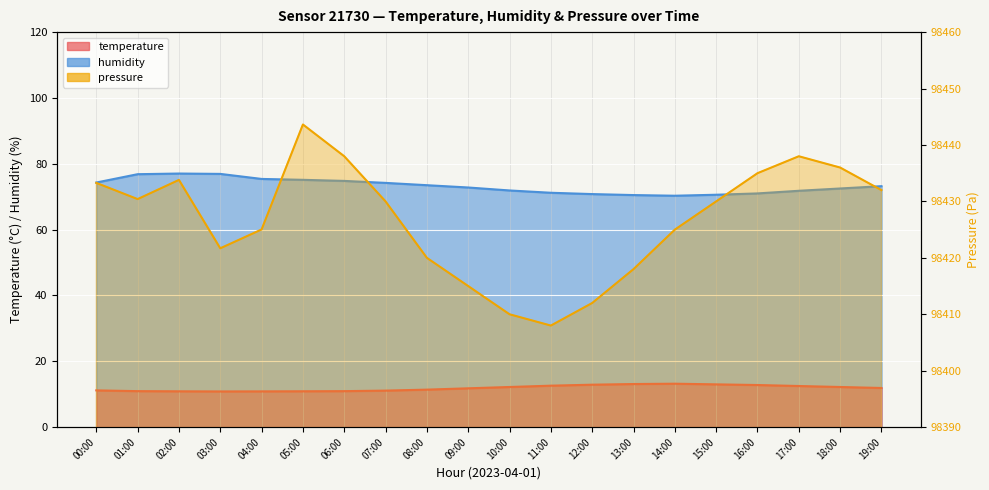

At which category does humidity reach its first local valley?

14:00